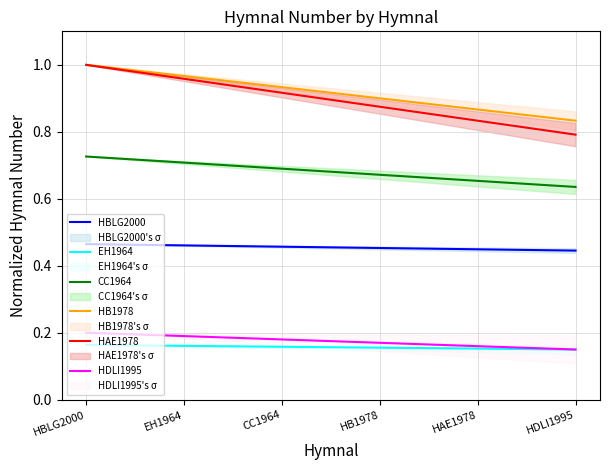

The value of CC1964 at EH1964 is 0.7. True or false?

True